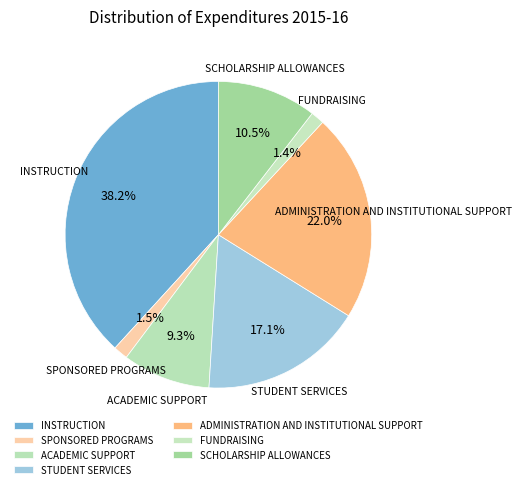

Combined, do SCHOLARSHIP ALLOWANCES and SPONSORED PROGRAMS account for over 50%?

No